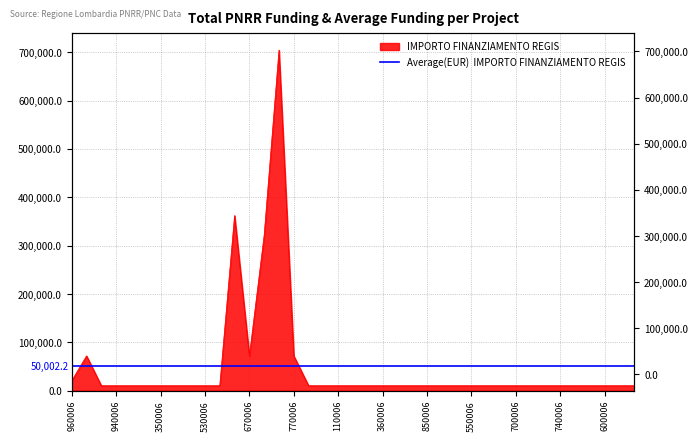

What is the smallest value displayed?

10172.0